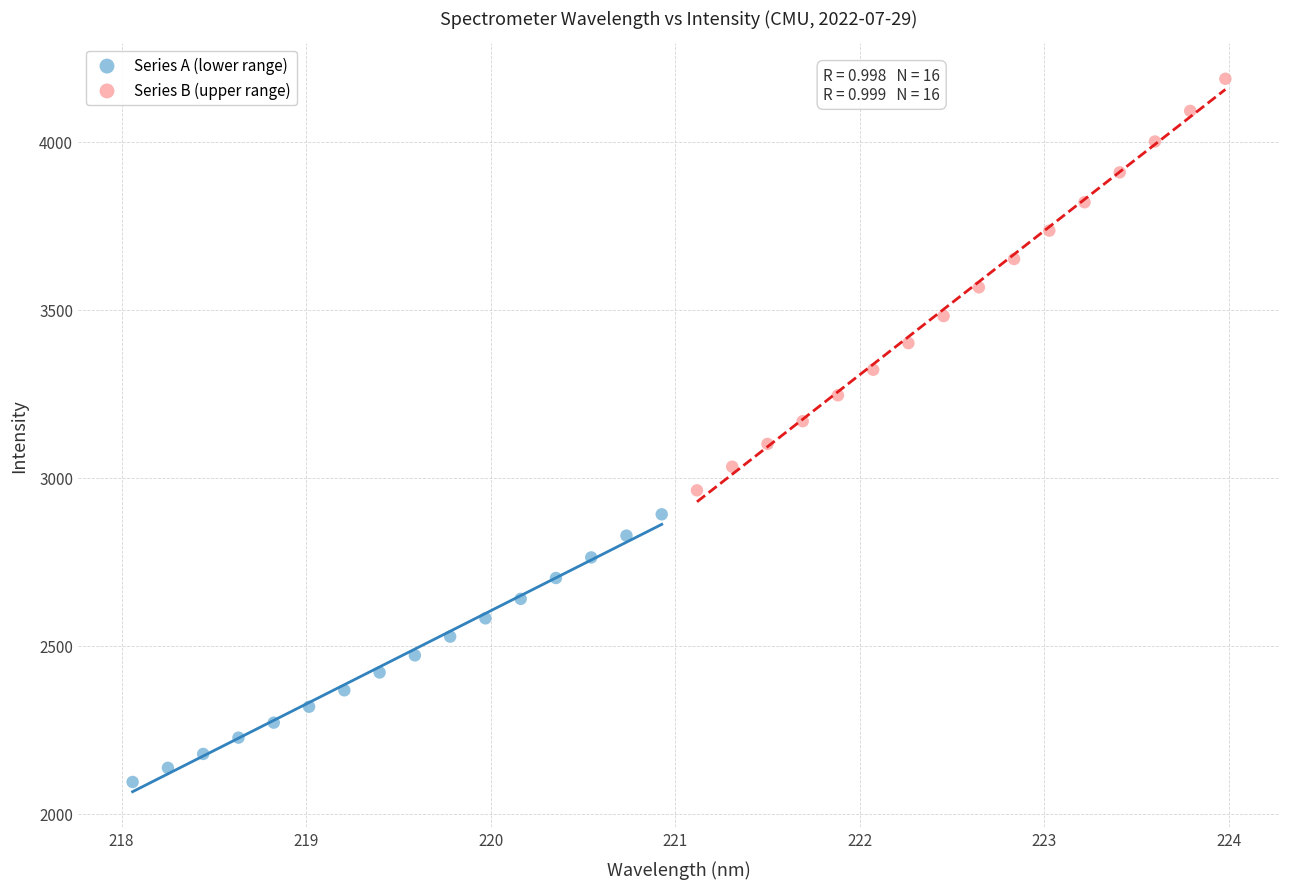

Which series contains the lowest Y value?

Series A (lower range)